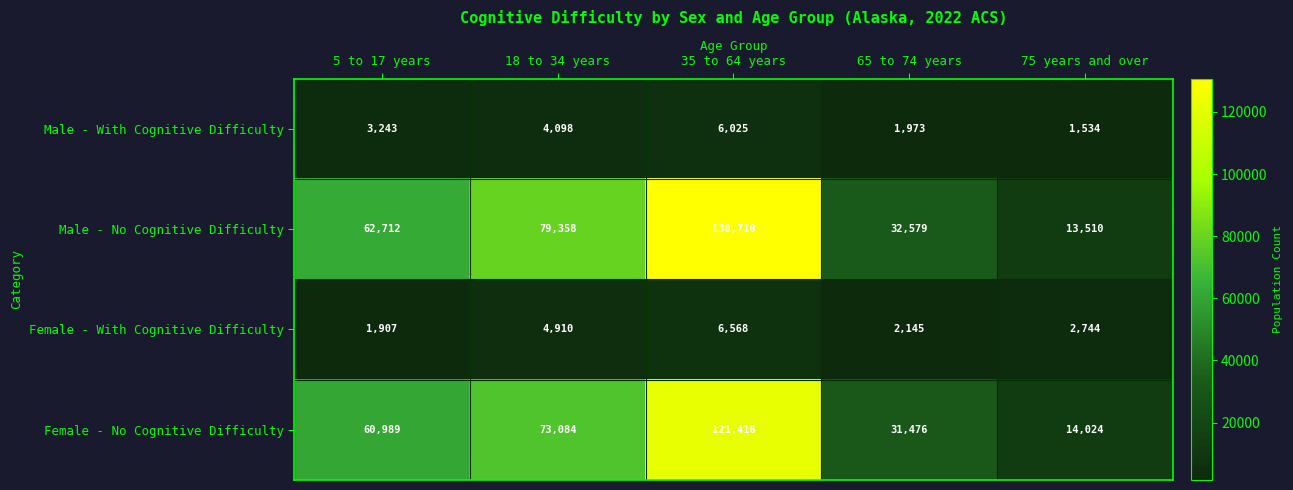

Where does the Female - With Cognitive Difficulty series first go above 2744?

18 to 34 years